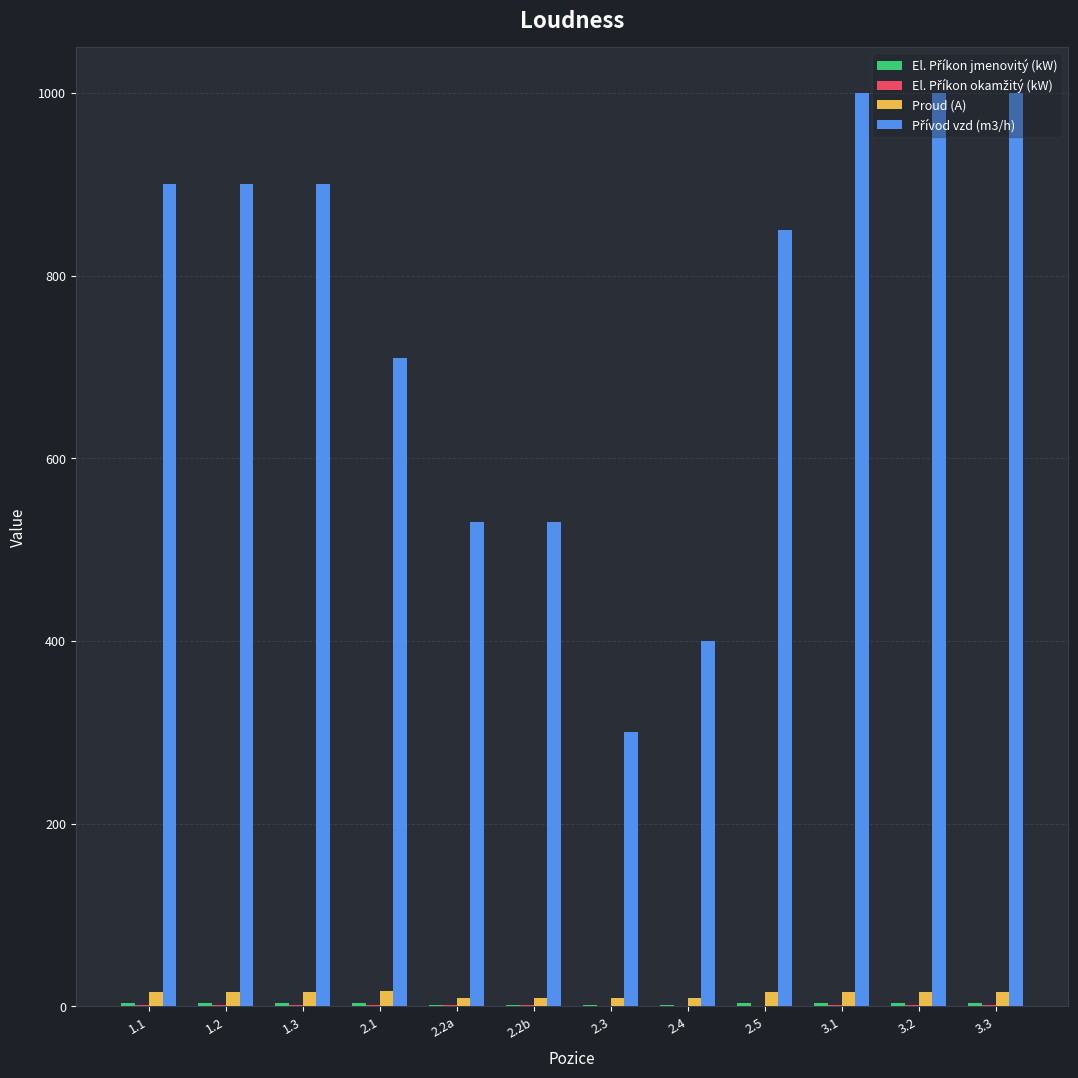

What is the sum of all Proud (A) values?

164.2